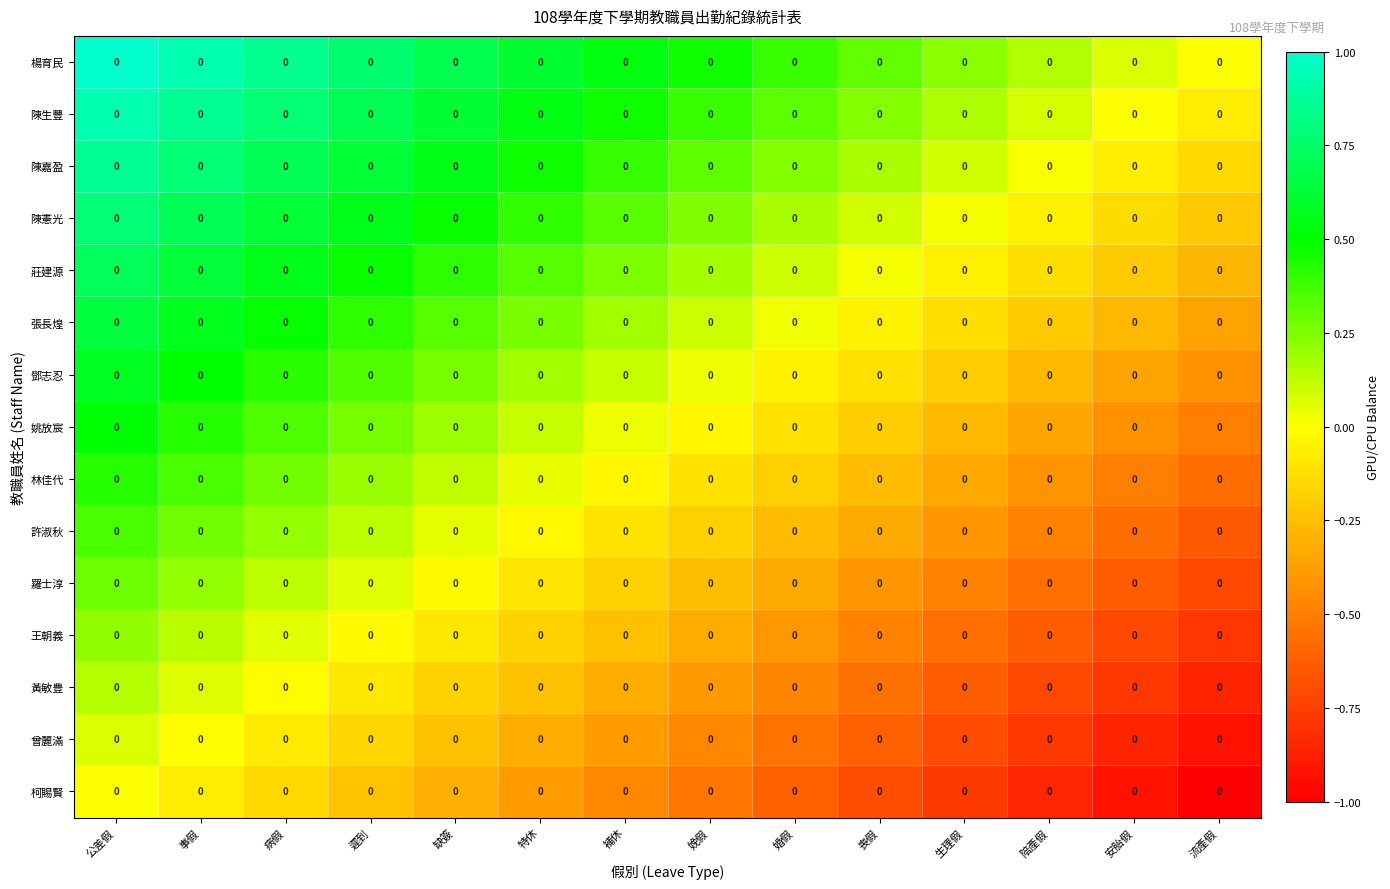

List the series in order of their peak value, lowest first.

柯賜賢, 曾麗滿, 黃敏豊, 王朝義, 羅士淳, 許淑秋, 林佳代, 姚放宸, 鄧志忍, 張長煌, 莊建源, 陳憲光, 陳嘉盈, 陳生豐, 楊育民